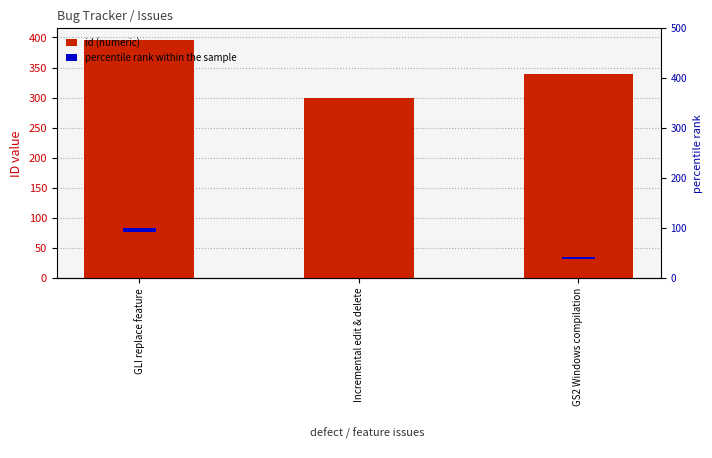

How many data points in id (numeric) are above 340?

1